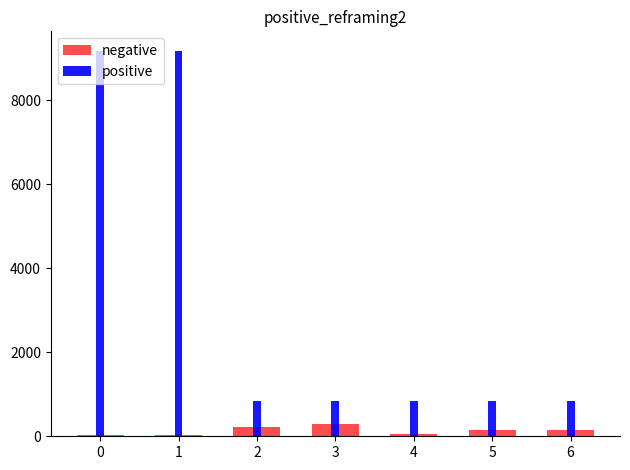

Is it true that positive equals 832.4 at 2?

True